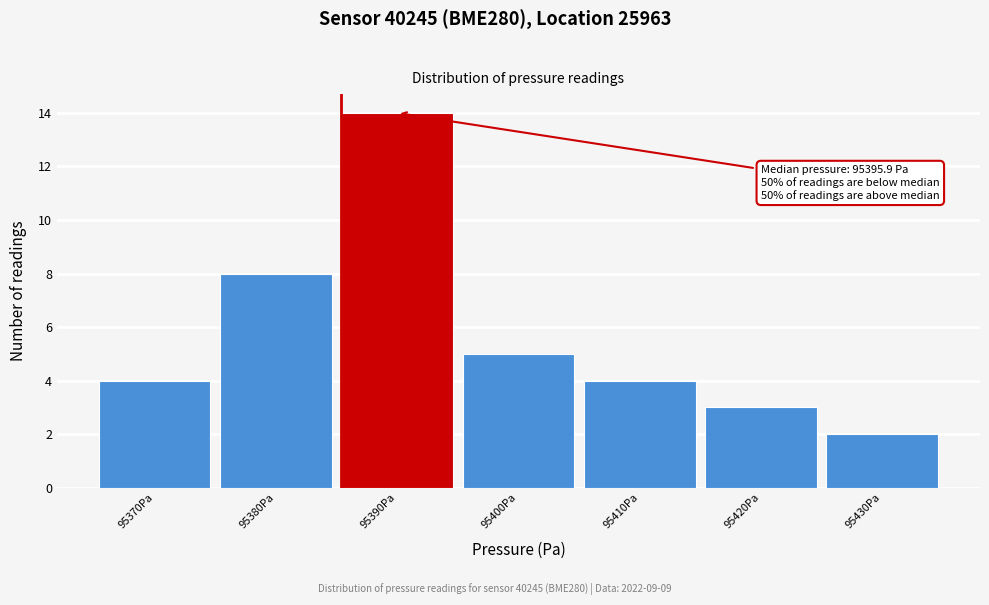

Reading left to right, list all the values displayed in this chart.

95370Pa=4	95380Pa=8	95390Pa=14	95400Pa=5	95410Pa=4	95420Pa=3	95430Pa=2